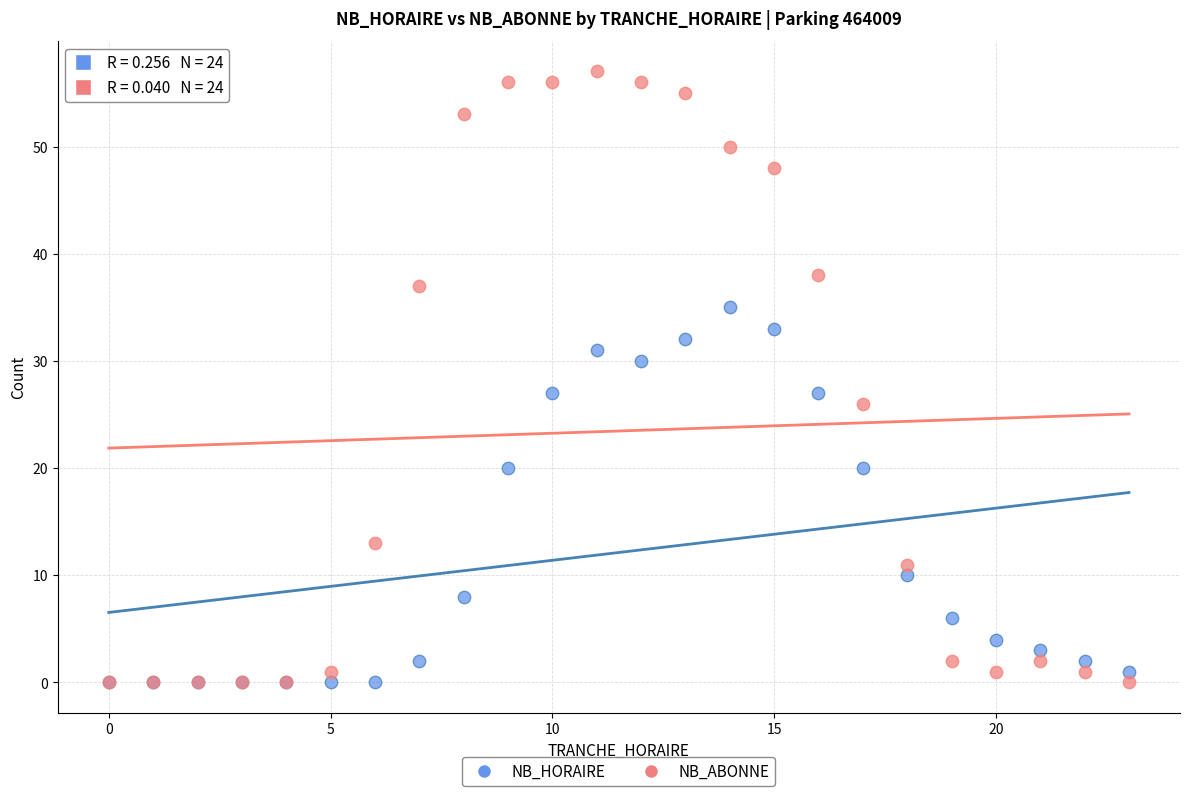

What are all the series names shown in the legend?

NB_HORAIRE, NB_ABONNE